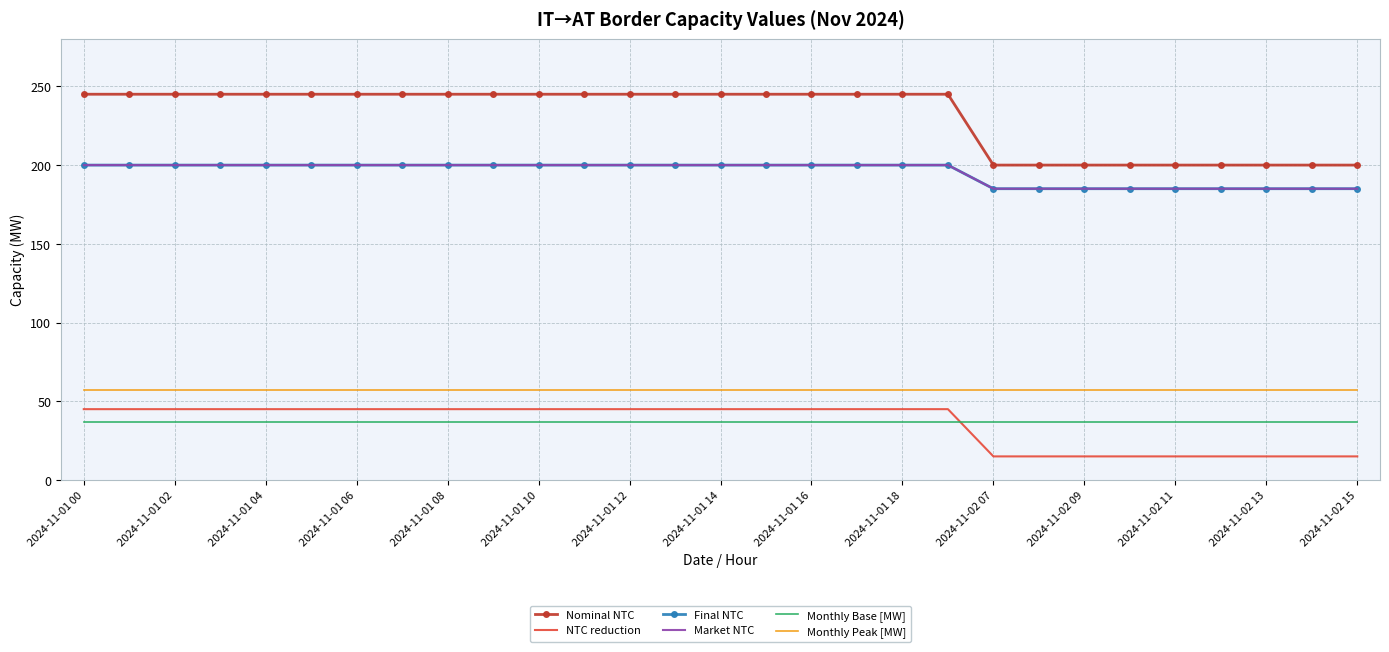

True or false: Monthly Peak [MW] and Monthly Base [MW] cross at least once.

False